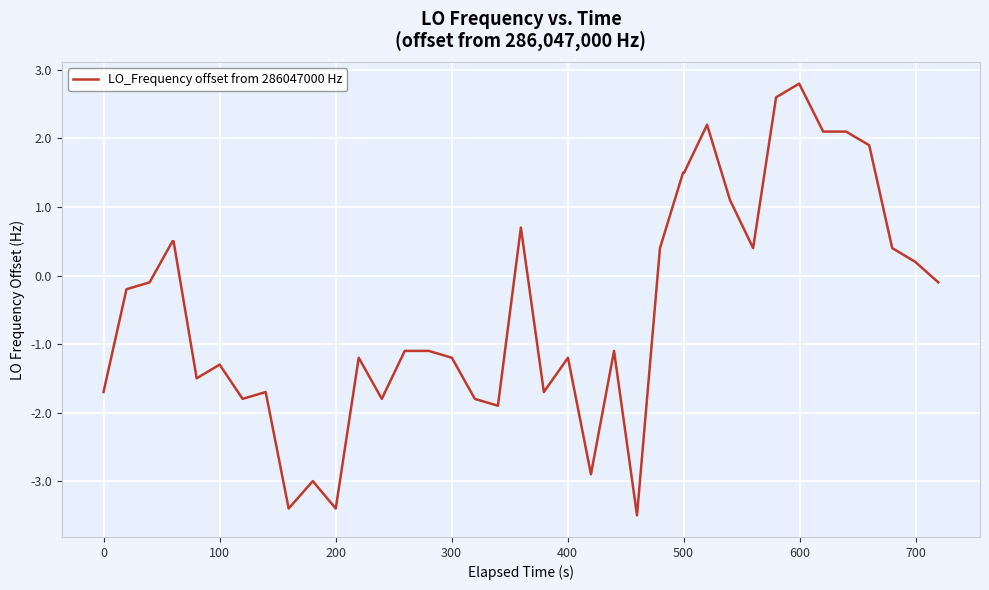

What is the smallest value displayed?

-3.5